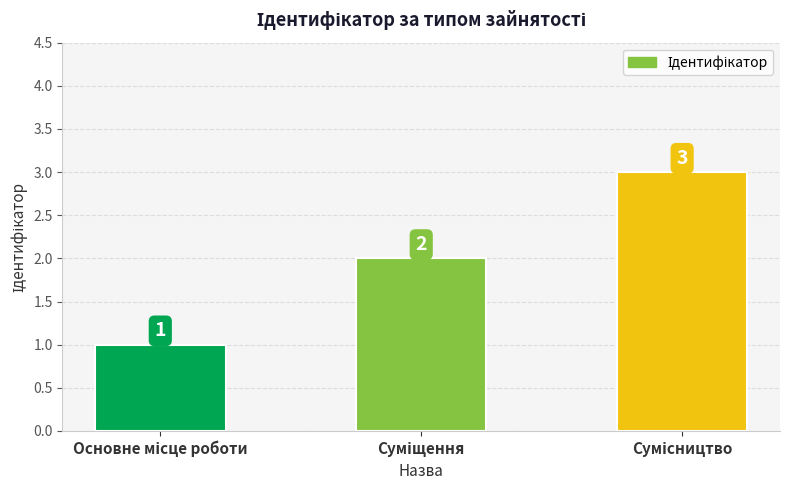

How many values are between 1 and 3?

3